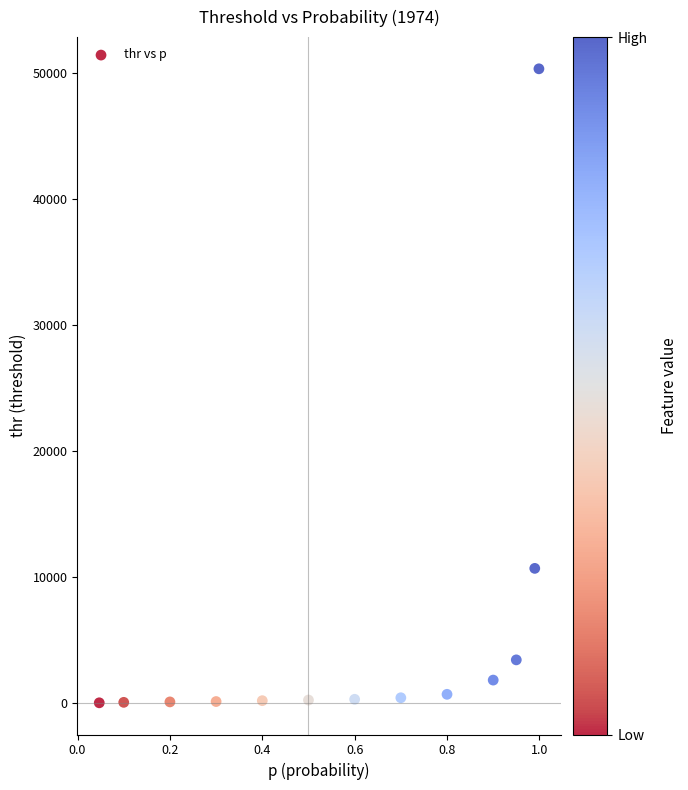

What is the range of X values (max minus min)?

1.0